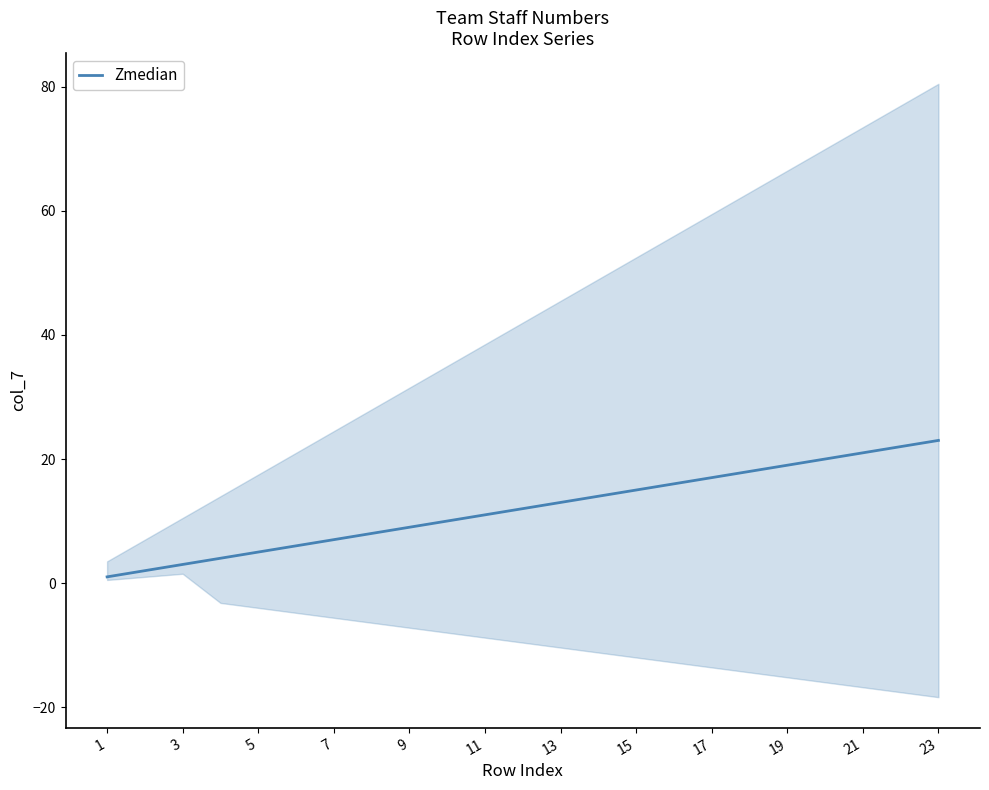

Is this an area chart (filled region under the line)?

No